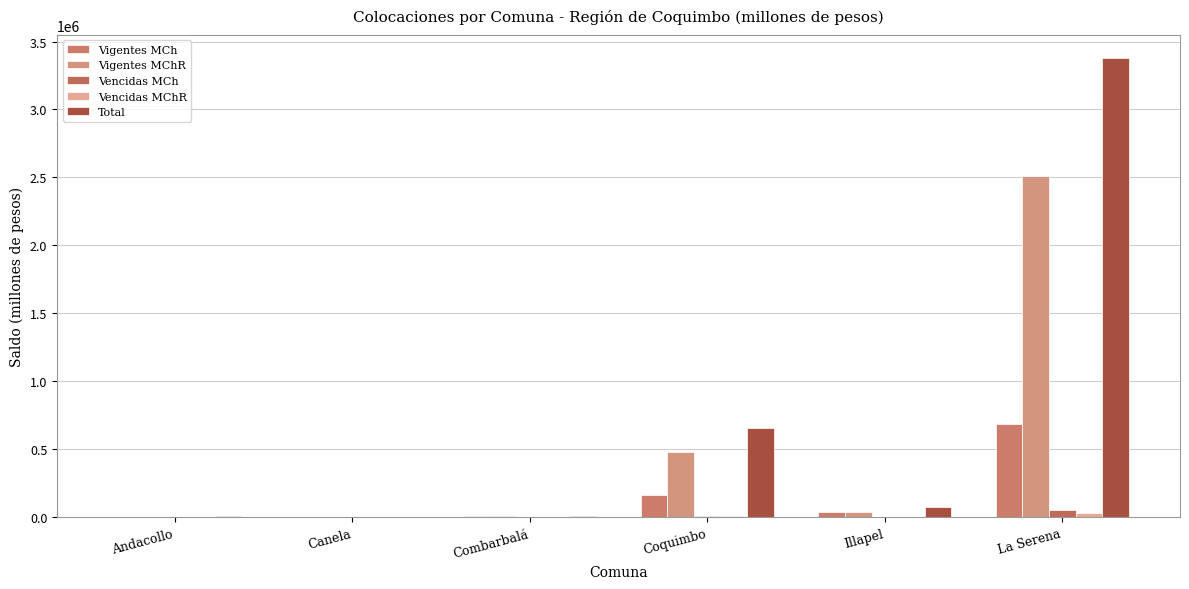

What is the label of the 2nd bar from the right?

Illapel